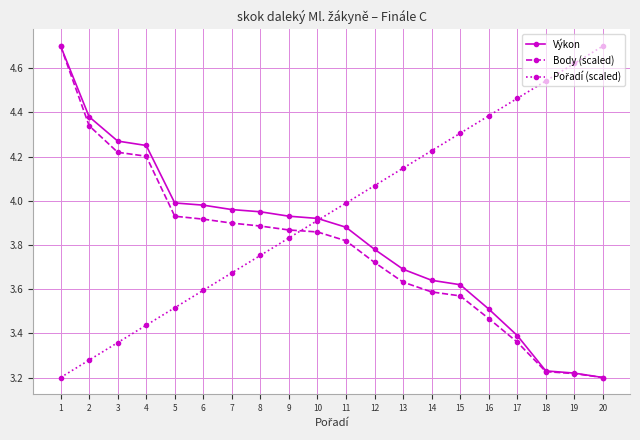

What is the spread (max minus min) of values at 5?

0.5